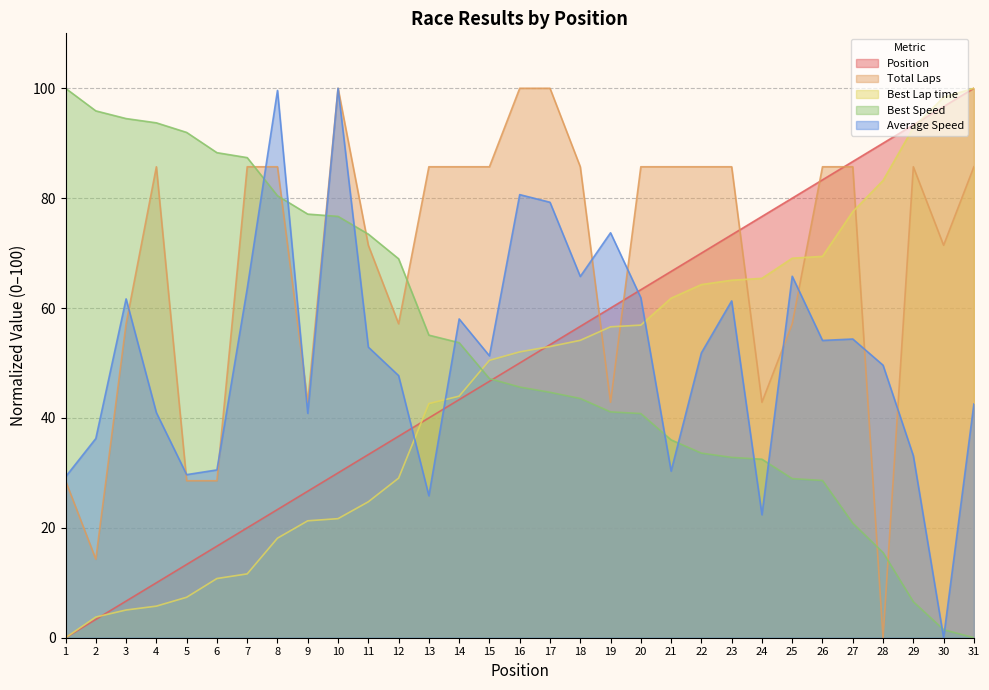

The value of Best Lap time at 18 is 13.5. True or false?

False